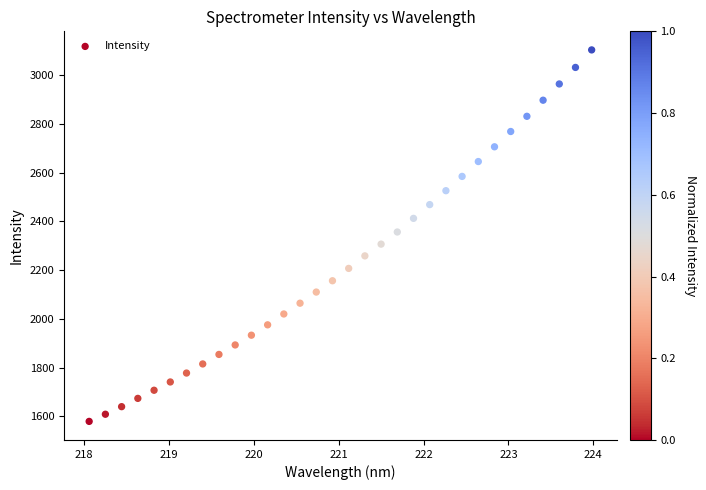

What is the range of X values (max minus min)?

5.9